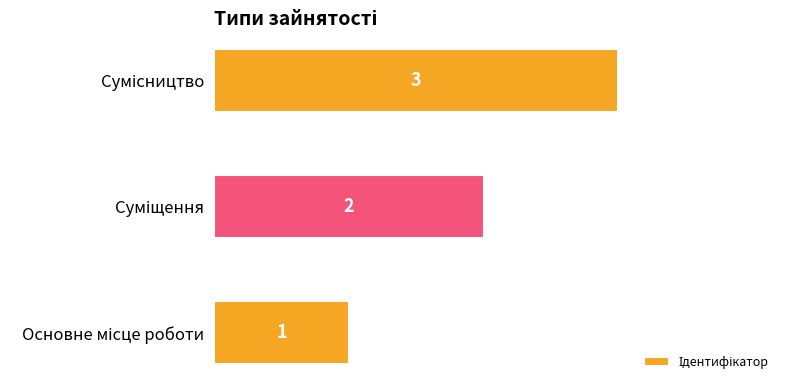

Count the values in the range 1 to 3.

3